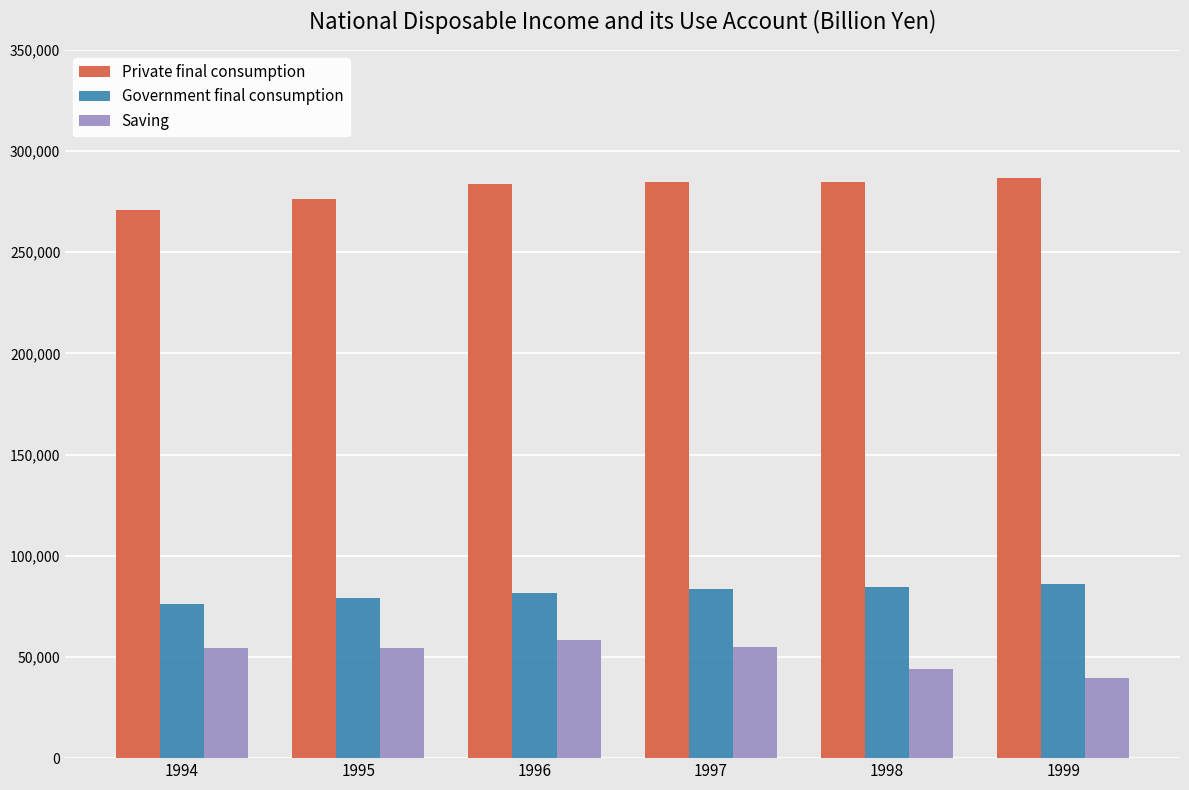

The Saving series shows 58452.2 at 1996. True or false?

True